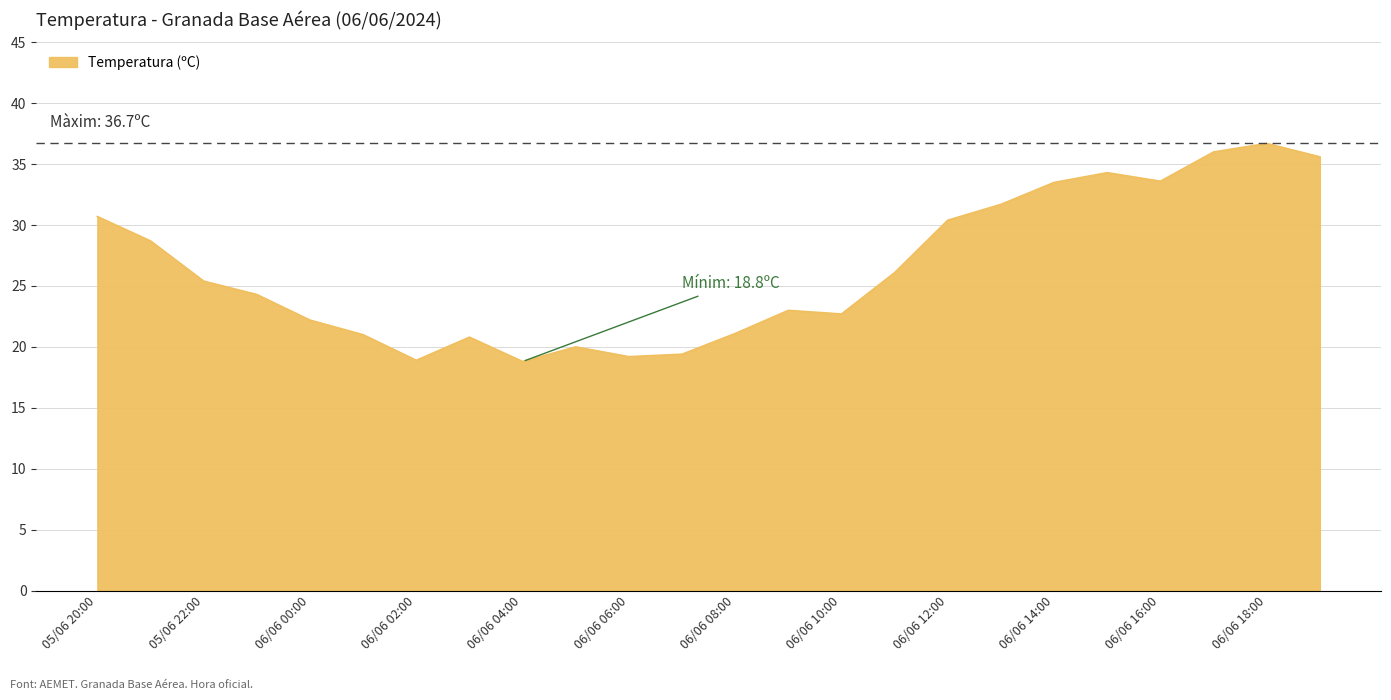

What is the maximum value shown in the chart?

36.7